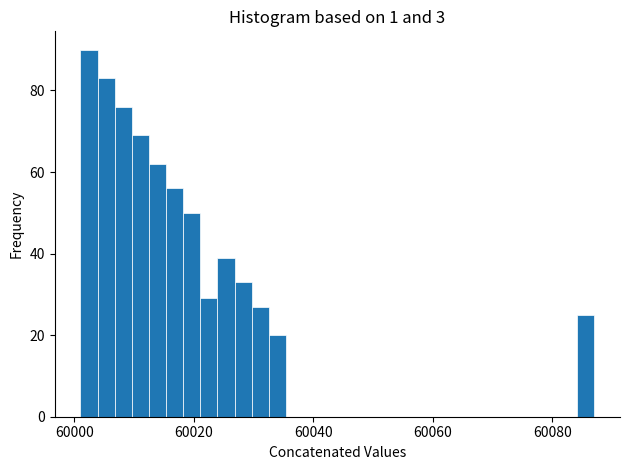

Around what value on the x-axis is the tallest bar? Give the approximate position of its centre, as read against the axis.

60002